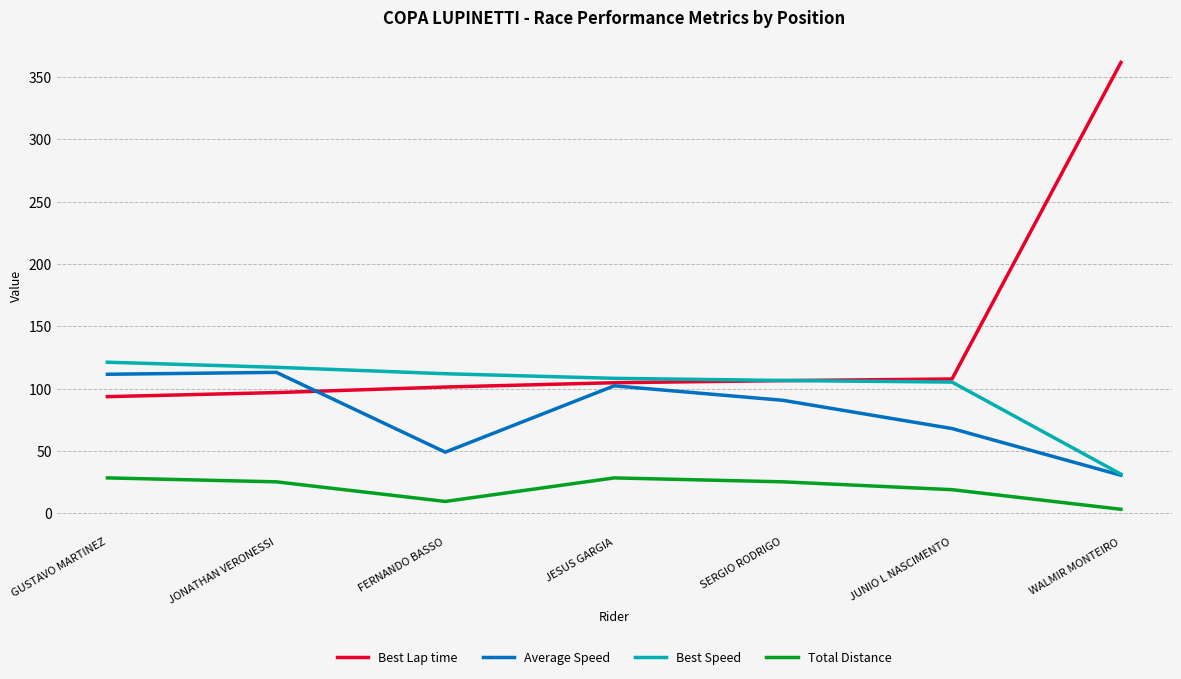

Count the number of categories in the chart.

7